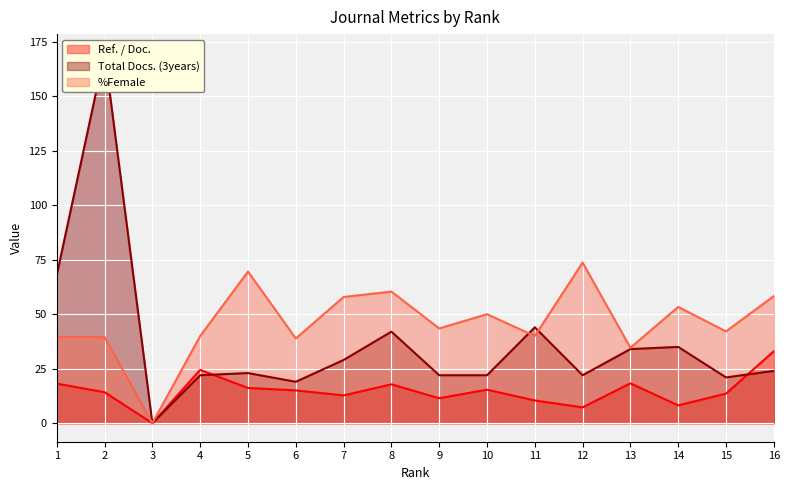

What is the maximum value for %Female?

73.7